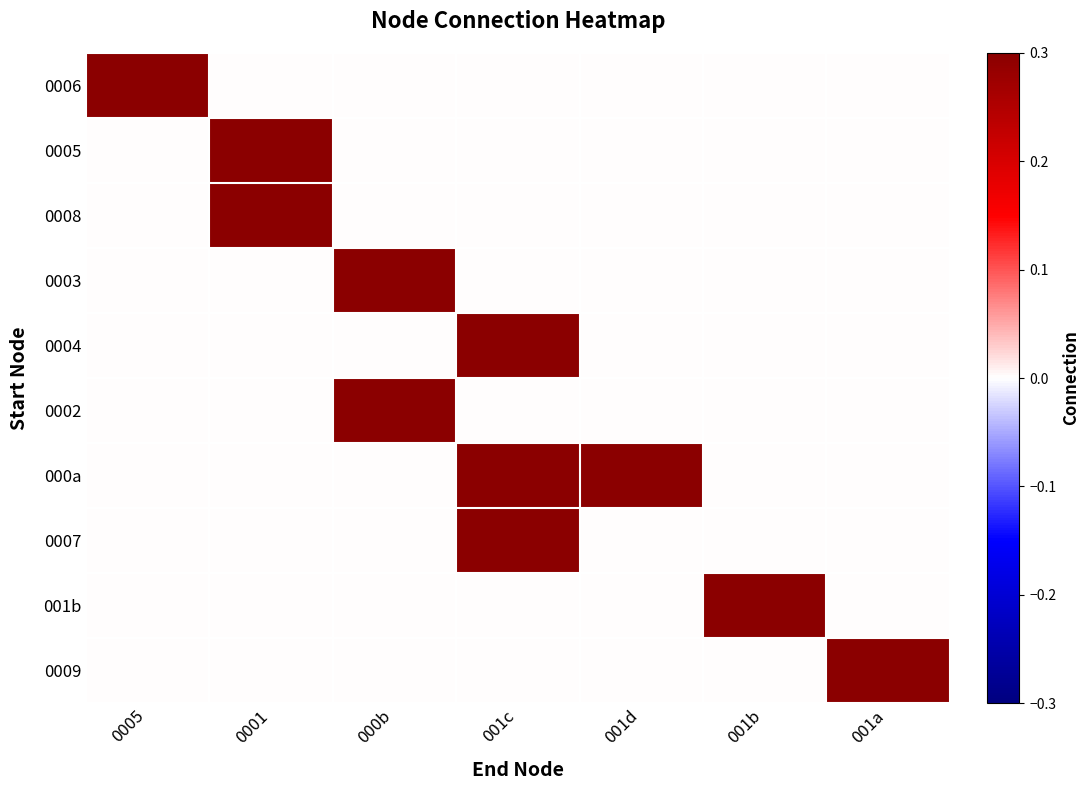

At which category does the chart reach its minimum across all series?

0001